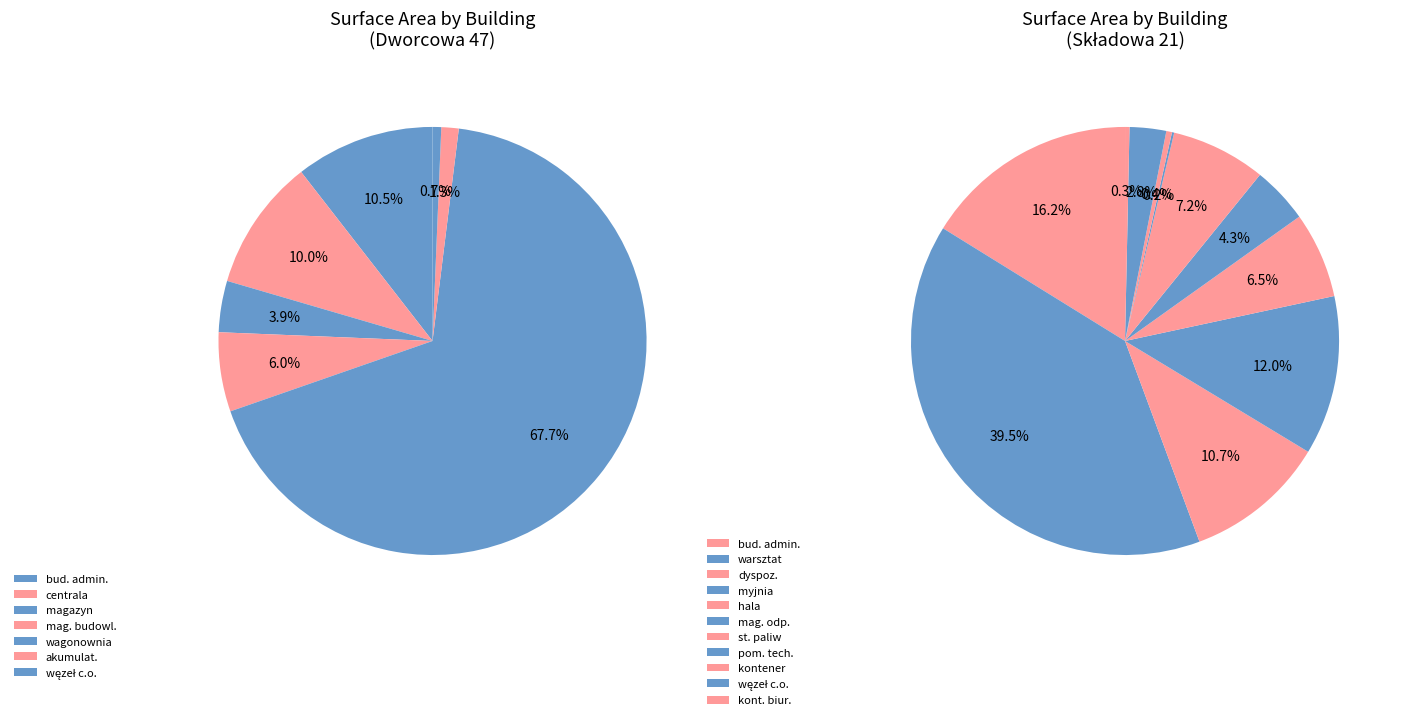

How many segments does this pie chart have?

19